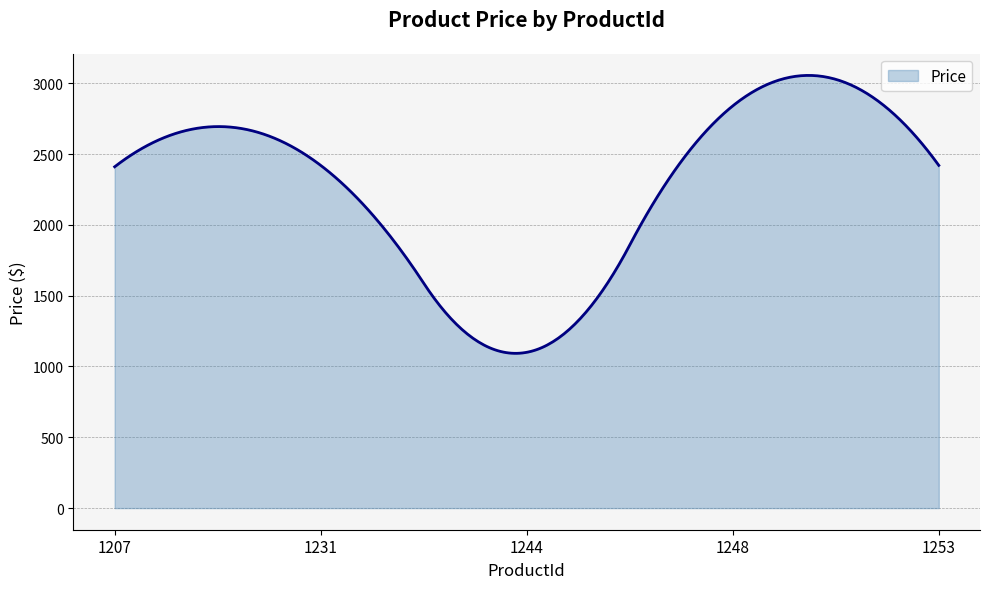

True or false: there are more than 0 points higher than both neighbors.

True